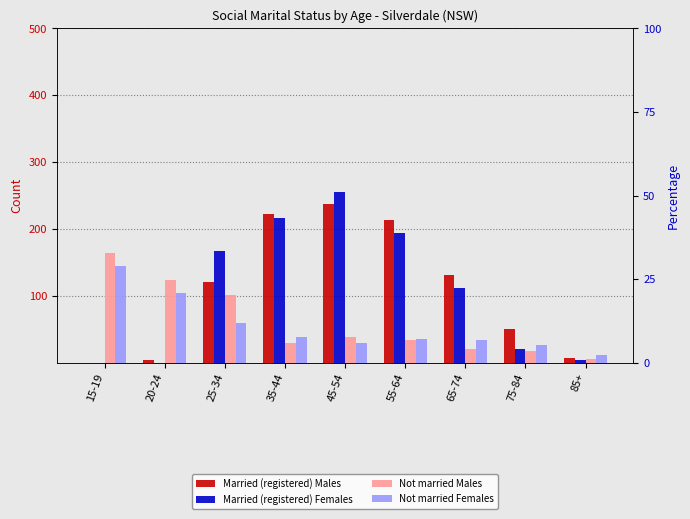

Is it true that Not married Females equals 29 at 45-54?

True